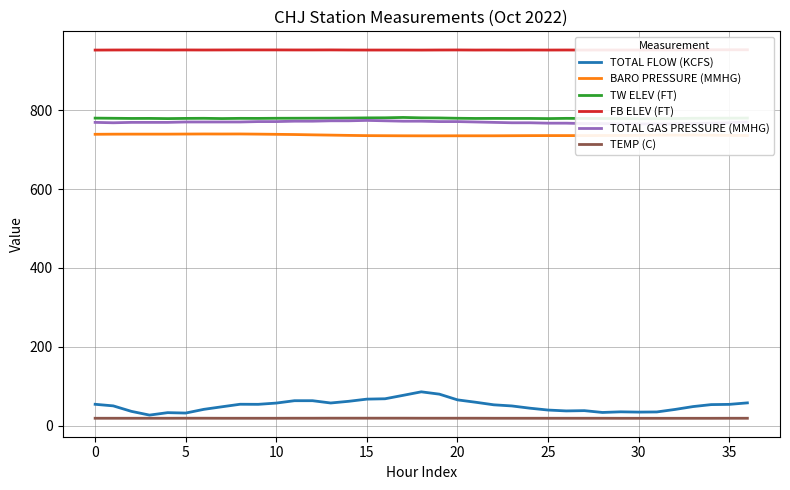

How many values in the TW ELEV (FT) series are below 779?

8